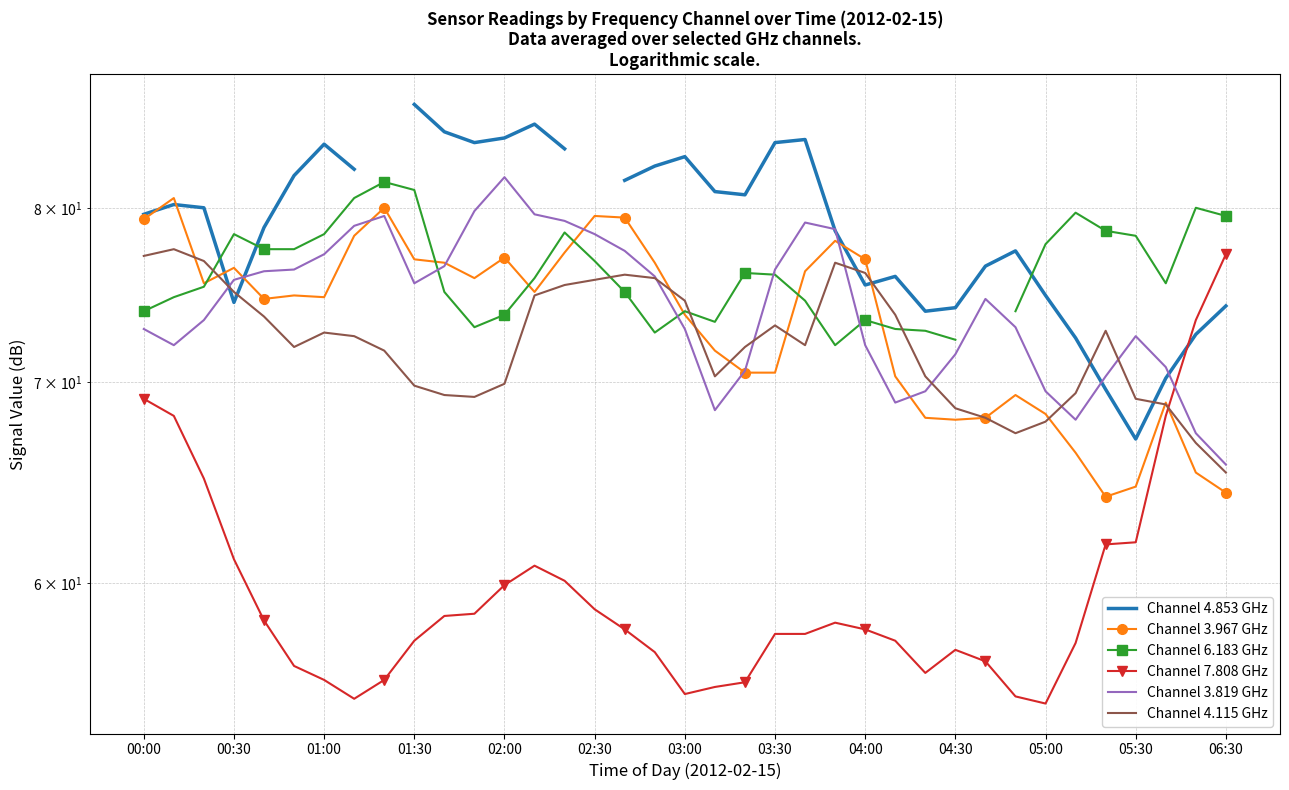

What is the average value of the Channel 7.808 GHz series?

59.7